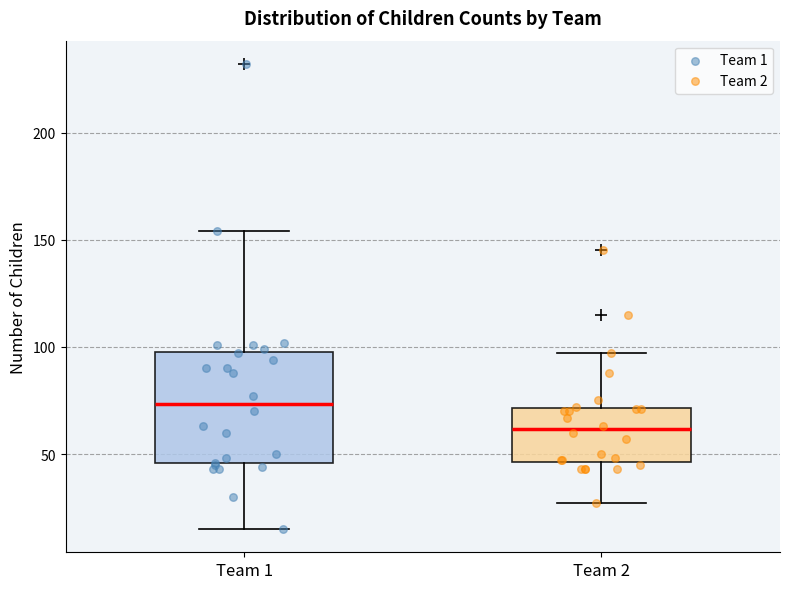

Which box has the lowest median line?

Team 2